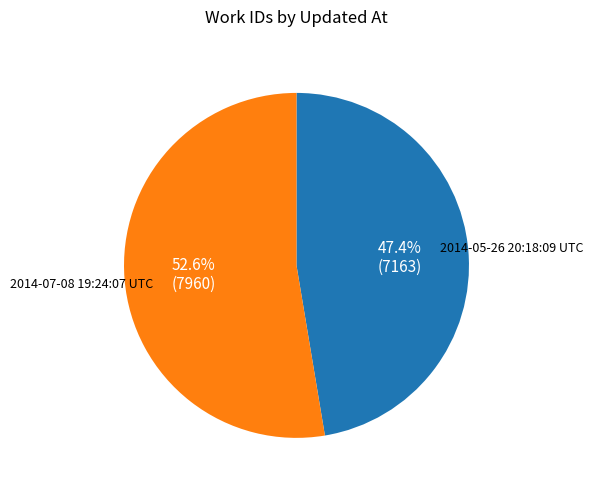

How many slices are in this pie chart?

2